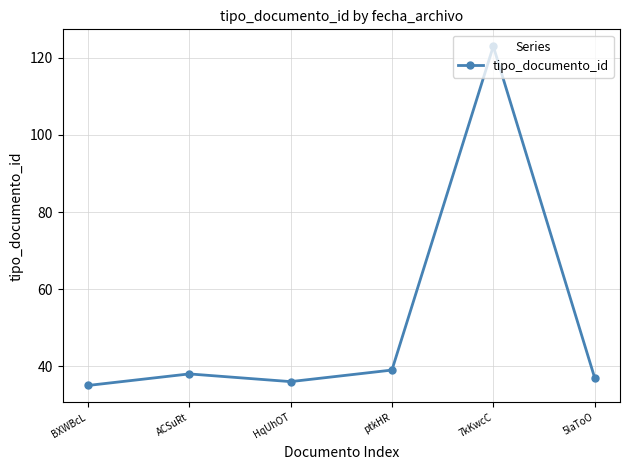

What is the change in value from ACSuRt to HqUhOT?

-2